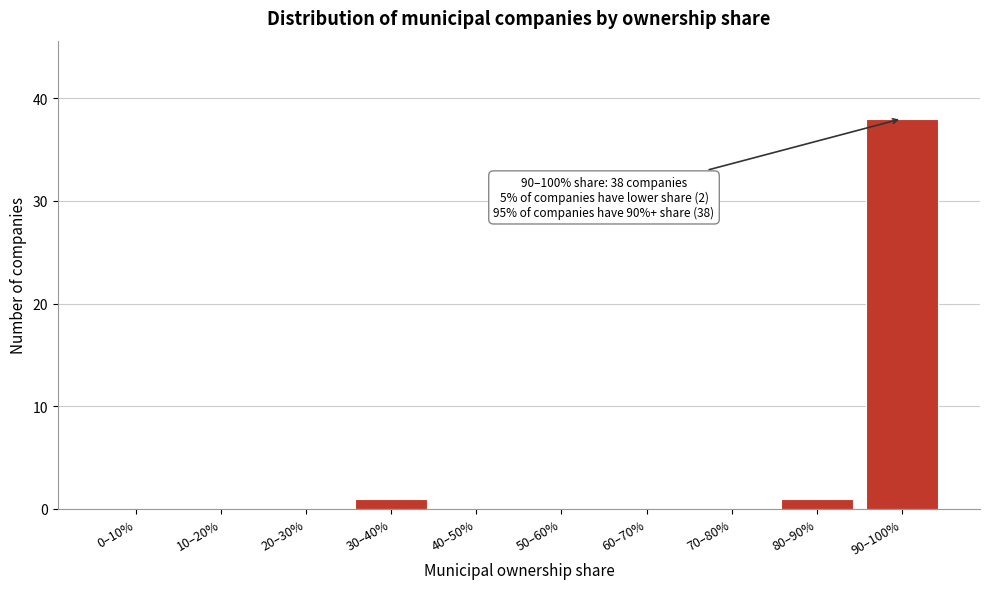

Reading right to left, transcribe all the data shown in this chart.

90–100%=38	80–90%=1	70–80%=0	60–70%=0	50–60%=0	40–50%=0	30–40%=1	20–30%=0	10–20%=0	0–10%=0